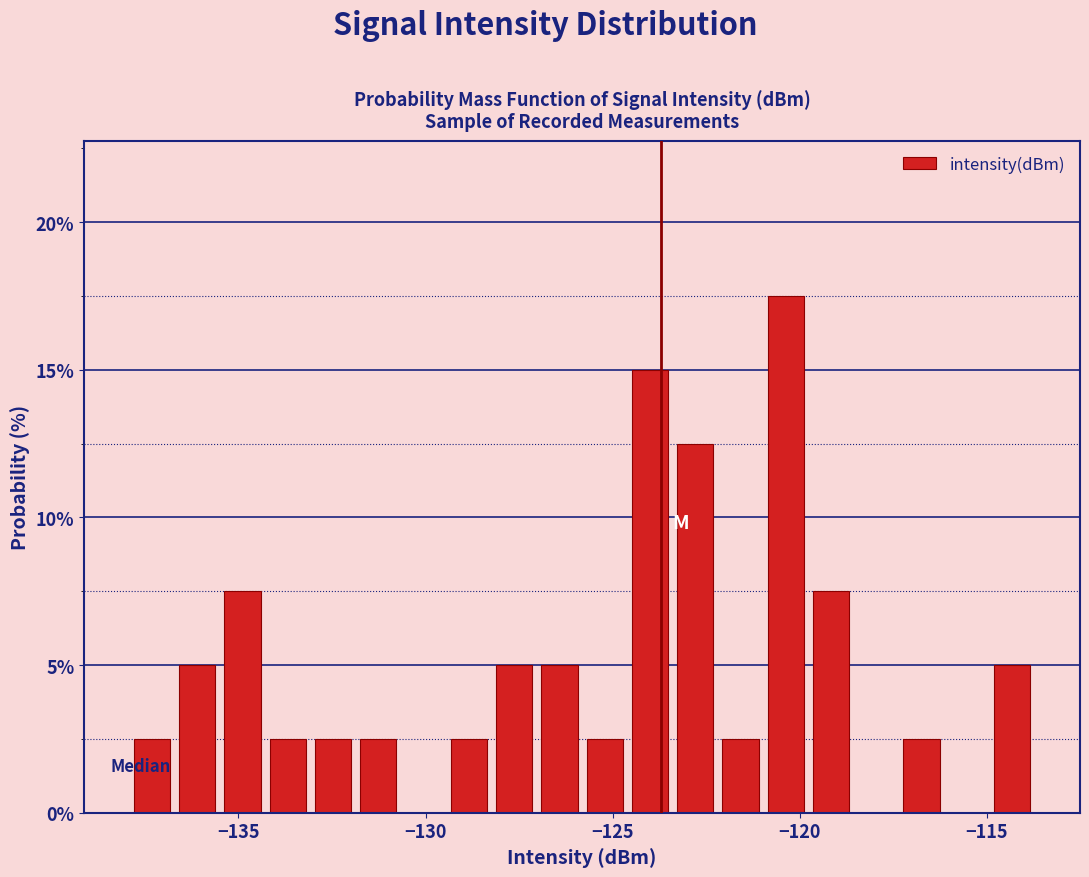

Read against the x-axis, roughly where is the centre of the tallest bar?

-120.5